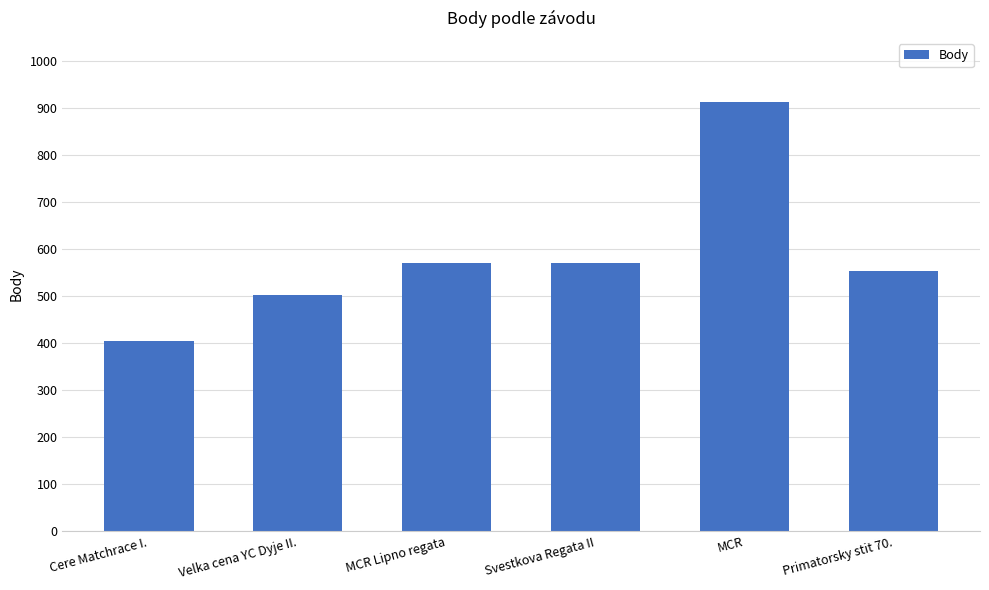

What is the greatest value displayed?

913